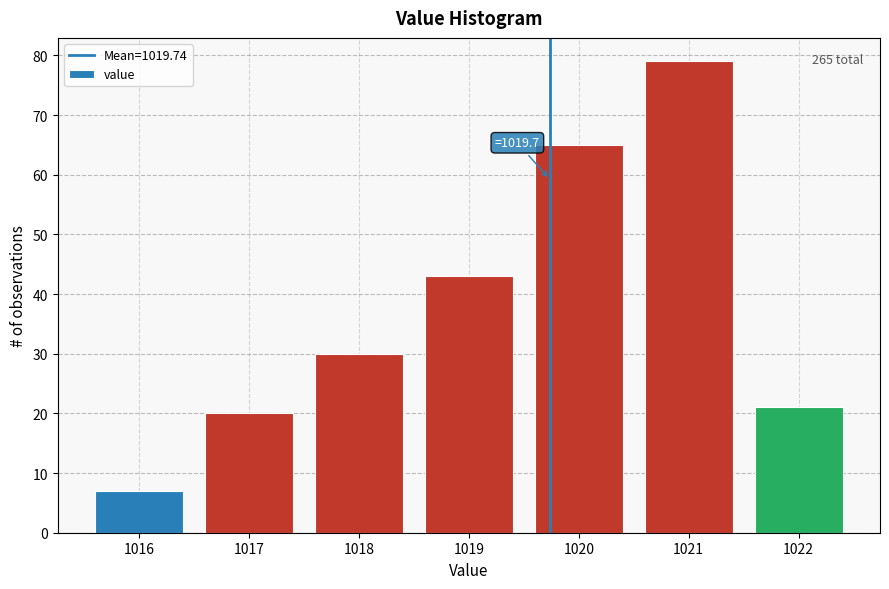

Which range on the x-axis has the tallest bar?

1020.5 to 1021.5